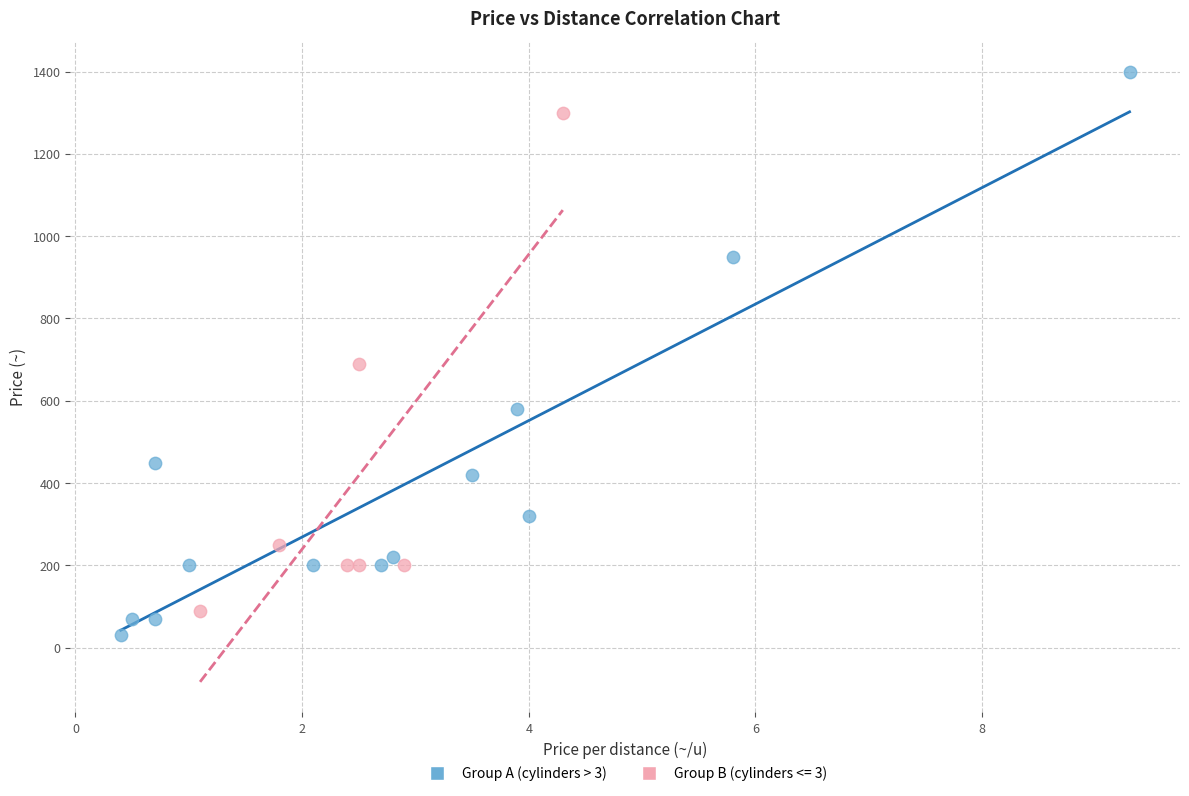

Which series reaches the maximum Y coordinate?

Group A (cylinders > 3)